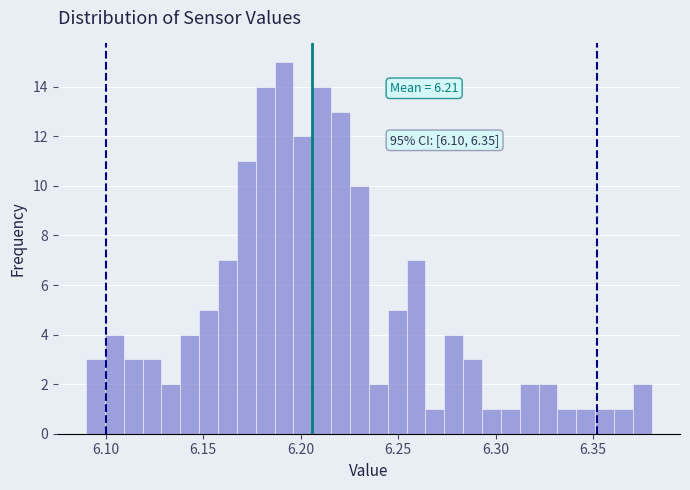

Read against the x-axis, roughly where is the centre of the tallest bar?

6.190